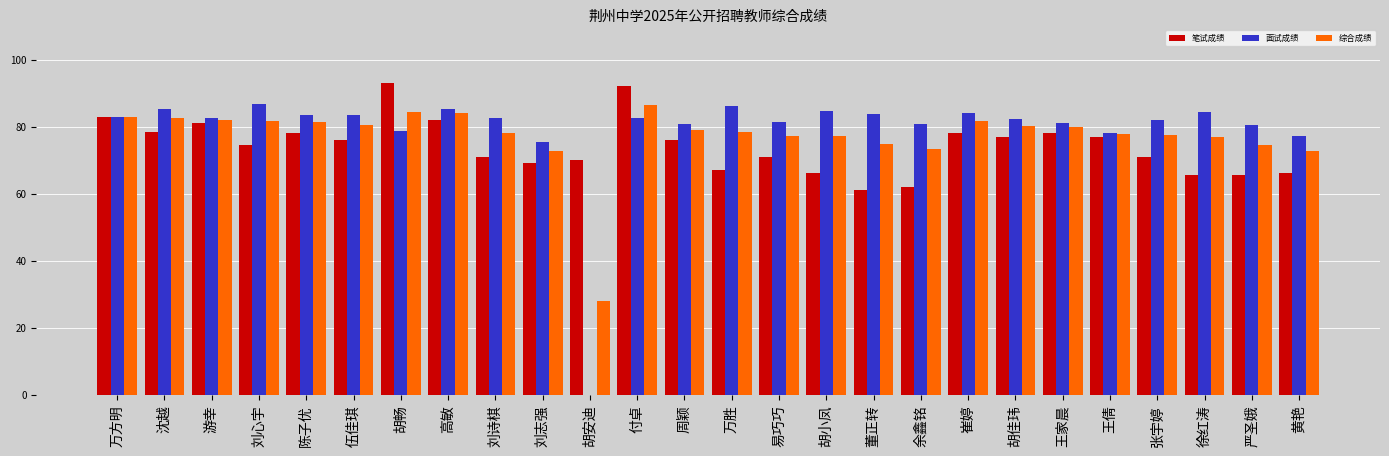

Are the bars horizontal?

No